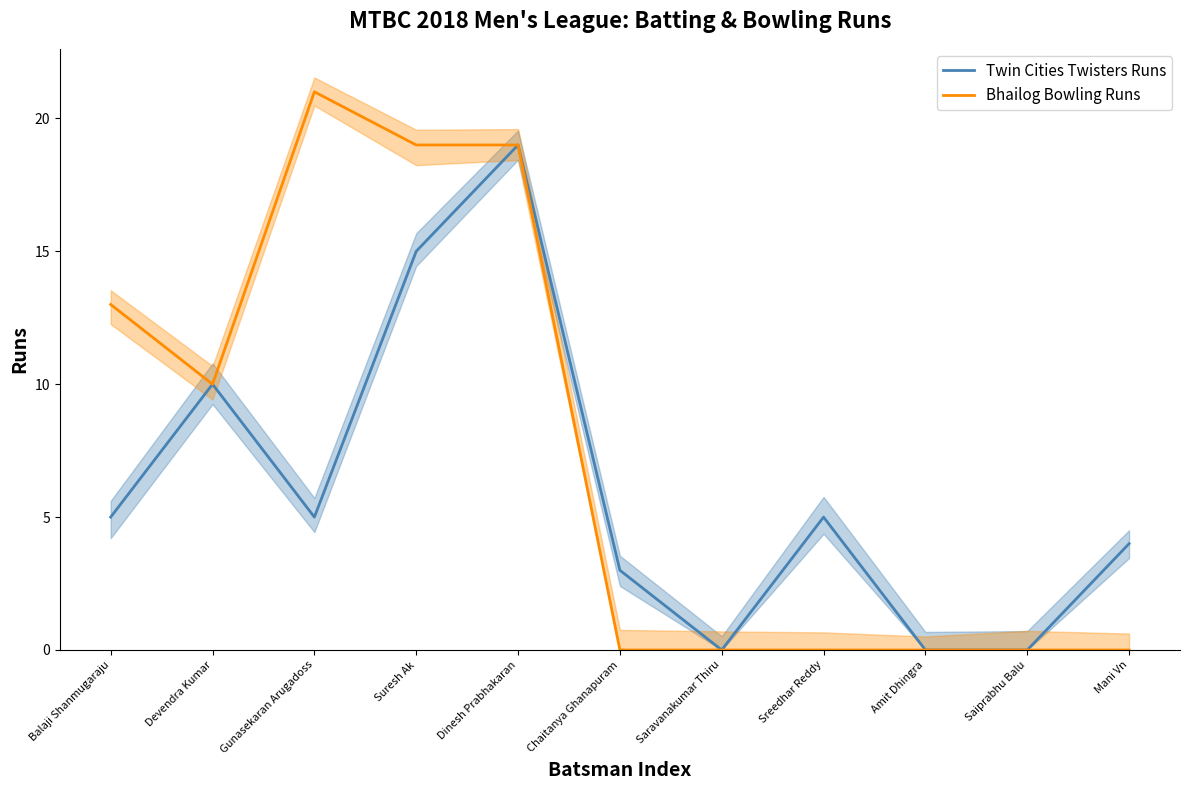

Which series has the widest spread of values?

Bhailog Bowling Runs